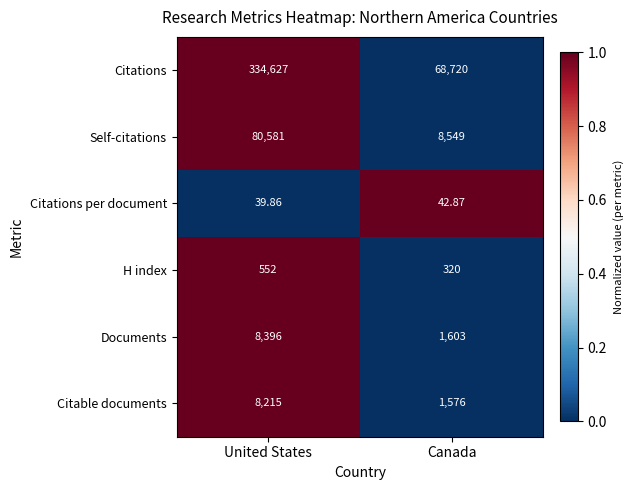

Where is Citable documents nearest to the value 4895?

Canada